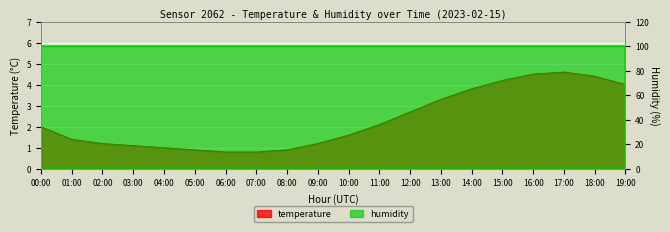

Which category has the highest value across all series?

17:00